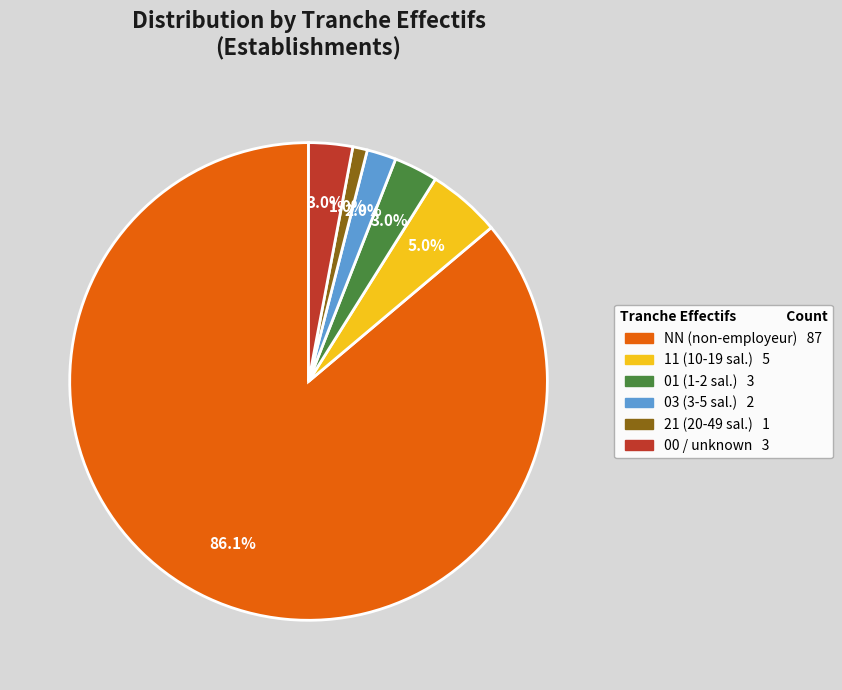

The 00 slice represents 3% of the pie. True or false?

True